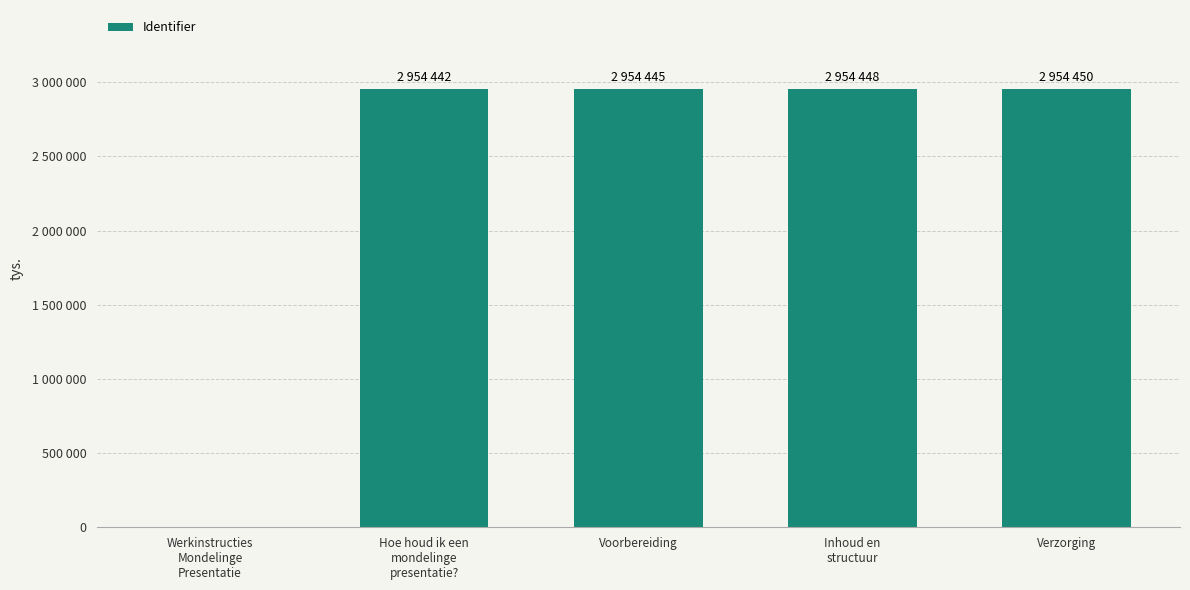

Are the bars horizontal?

No